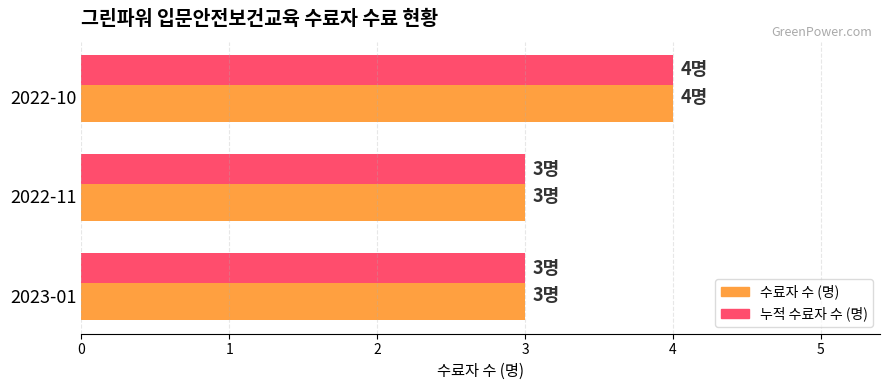

How many categories are shown in the chart?

3